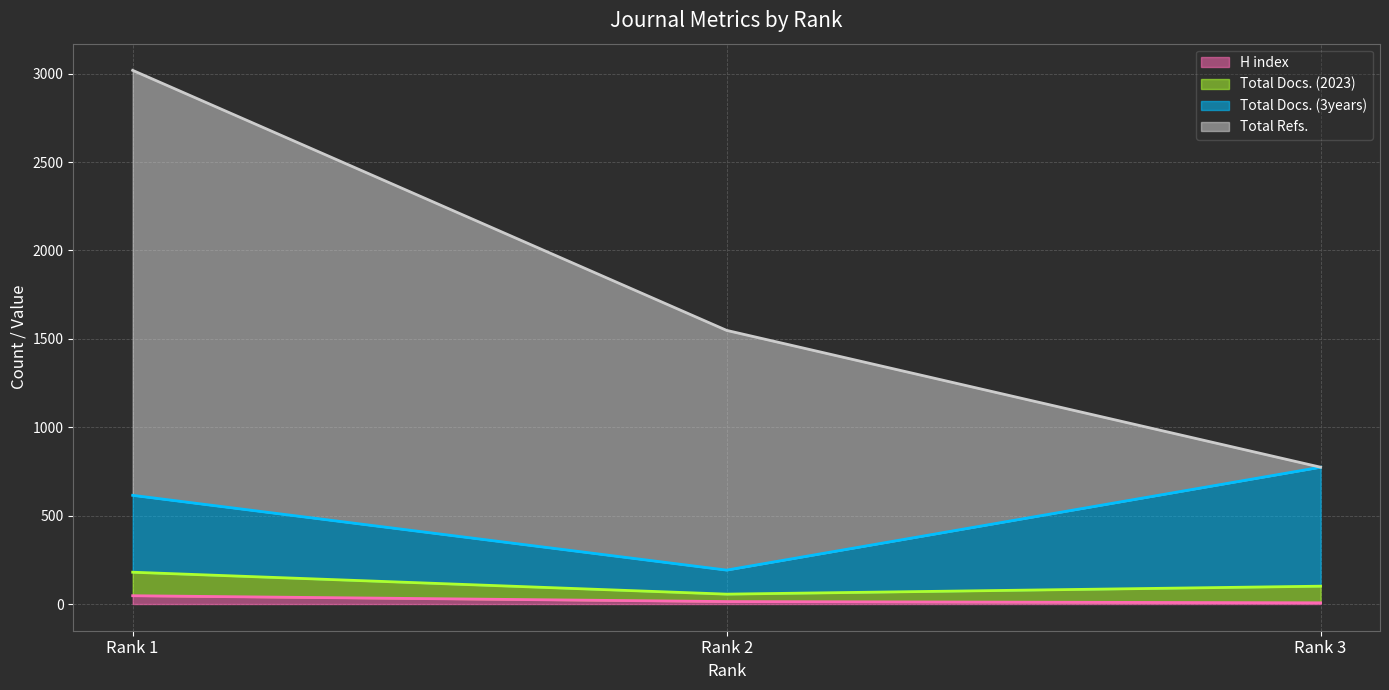

The Total Docs. (3years) series shows 615 at Rank 1. True or false?

True